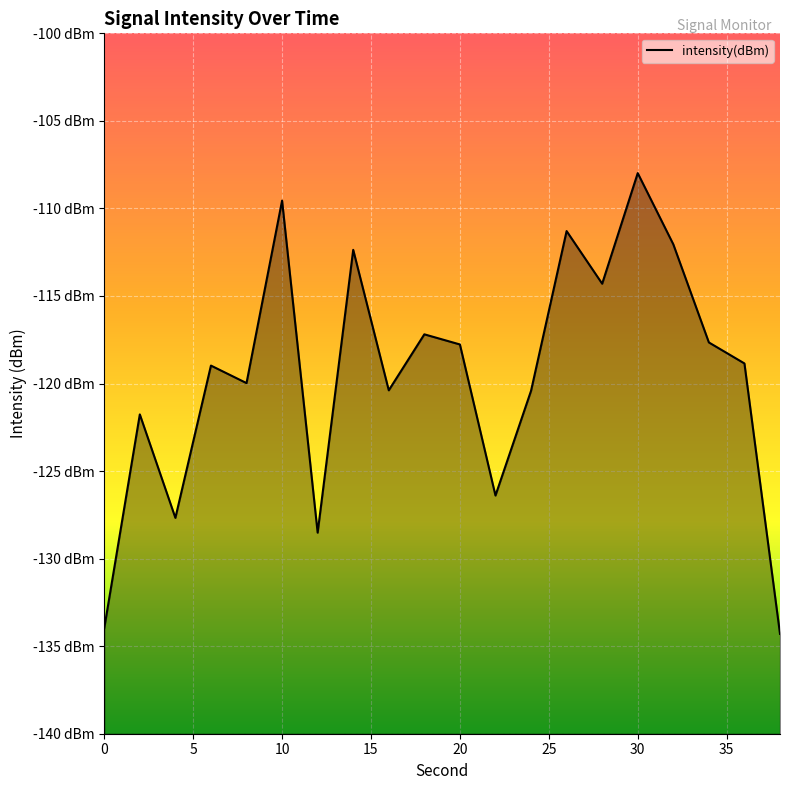

Reading left to right, what are all the values shown in this chart?

0=-134.0	2=-121.8	4=-127.7	6=-119.0	8=-120.0	10=-109.6	12=-128.5	14=-112.4	16=-120.4	18=-117.2	20=-117.8	22=-126.4	24=-120.4	26=-111.3	28=-114.3	30=-108.0	32=-112.0	34=-117.7	36=-118.9	38=-134.3